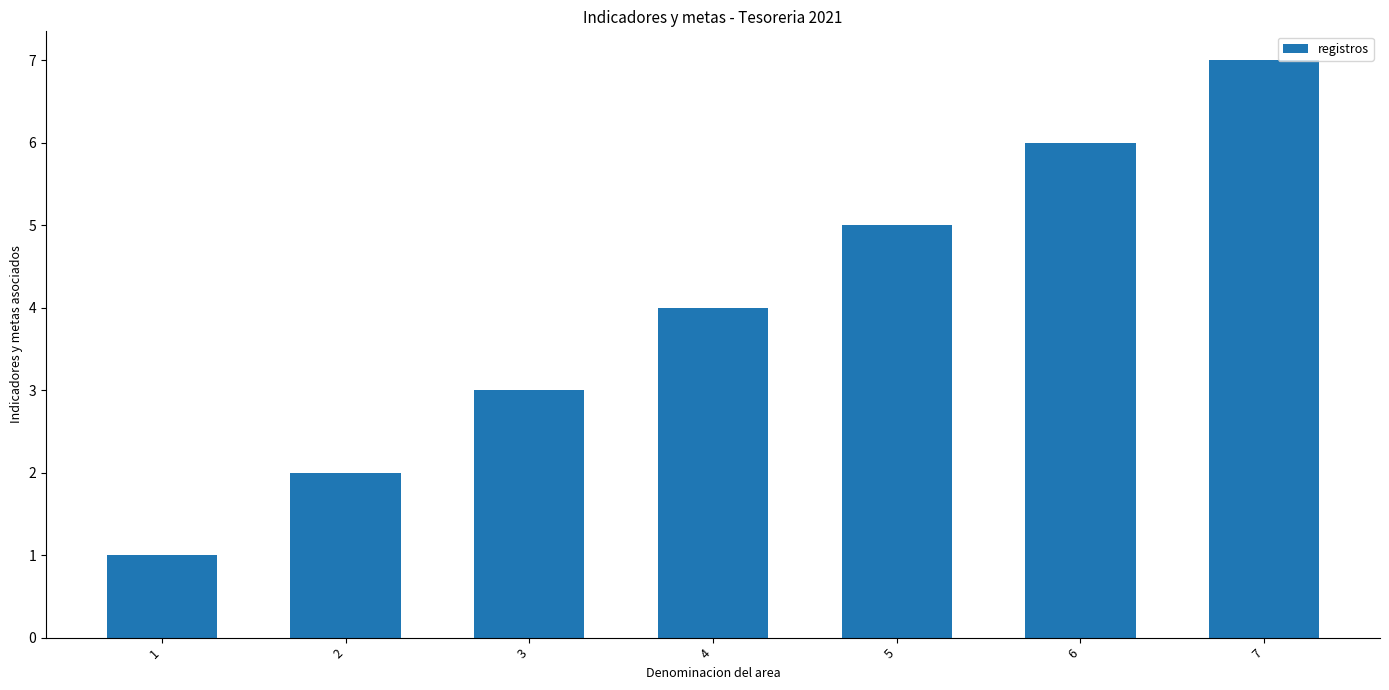

How many data points does each series have?

7